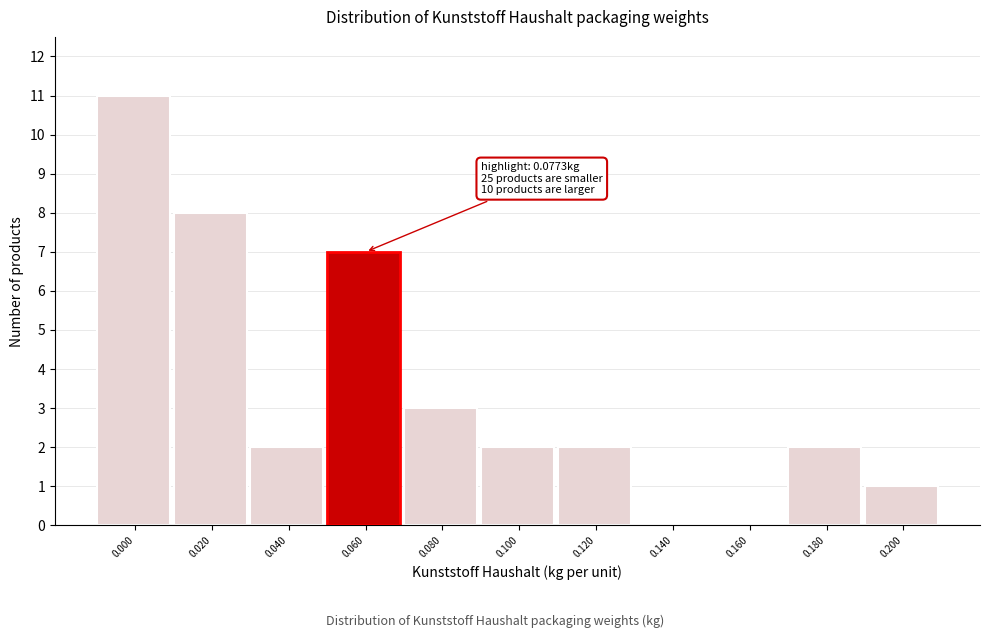

What is the change in value from 0.080 to 0.140?

-3